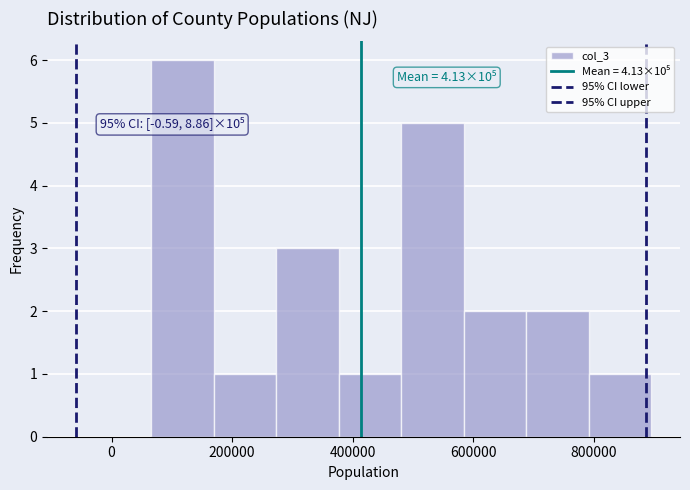

Which range on the x-axis has the tallest bar?

60000 to 160000